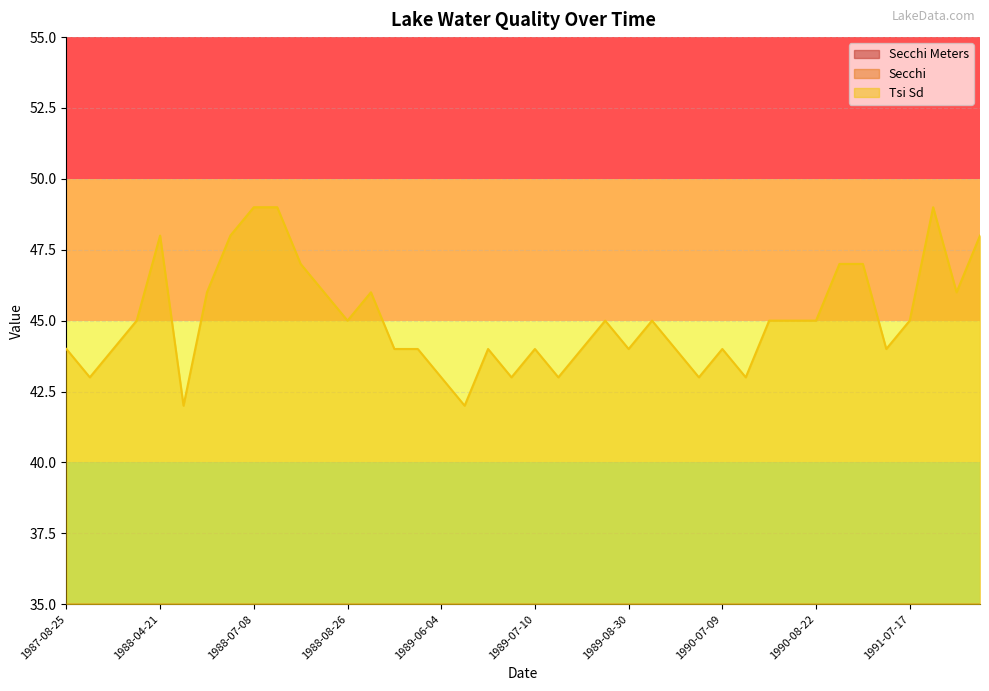

Reading right to left, list all the values displayed in this chart.

Secchi Meters: 1991-08-21=2.3	1991-08-09=2.6	1991-07-26=2.1	1991-07-17=2.7	1991-07-10=3.0	1990-09-20=2.4	1990-09-10=2.4	1990-08-22=2.7	1990-08-13=2.9	1990-07-31=2.7	1990-07-20=3.3	1990-07-09=3.0	1990-06-24=3.3	1990-06-14=3.0	1990-06-04=2.7	1989-08-30=3.0	1989-08-14=2.9	1989-07-31=3.0	1989-07-17=3.2	1989-07-10=3.0	1989-06-24=3.2	1989-06-16=3.0	1989-06-10=3.5	1989-06-04=3.3	1989-05-21=3.1	1989-05-13=3.0	1988-09-17=2.6	1988-08-26=2.7	1988-08-15=2.6	1988-07-30=2.4	1988-07-21=2.2	1988-07-08=2.1	1988-06-26=2.4	1988-06-15=2.6	1988-05-21=3.4	1988-04-21=2.4	1987-09-22=2.7	1987-09-02=3.0	1987-08-28=3.3	1987-08-25=3.0
Secchi: 1991-08-21=7.5	1991-08-09=8.5	1991-07-26=7.0	1991-07-17=9.0	1991-07-10=10.0	1990-09-20=8.0	1990-09-10=8.0	1990-08-22=9.0	1990-08-13=9.5	1990-07-31=9.0	1990-07-20=11.0	1990-07-09=10.0	1990-06-24=11.0	1990-06-14=10.0	1990-06-04=9.0	1989-08-30=10.0	1989-08-14=9.5	1989-07-31=10.0	1989-07-17=10.5	1989-07-10=10.0	1989-06-24=10.5	1989-06-16=10.0	1989-06-10=11.5	1989-06-04=11.0	1989-05-21=10.2	1989-05-13=9.8	1988-09-17=8.5	1988-08-26=9.0	1988-08-15=8.5	1988-07-30=8.0	1988-07-21=7.2	1988-07-08=7.0	1988-06-26=7.8	1988-06-15=8.5	1988-05-21=11.2	1988-04-21=7.8	1987-09-22=9.0	1987-09-02=10.0	1987-08-28=10.8	1987-08-25=9.8
Tsi Sd: 1991-08-21=48.0	1991-08-09=46.0	1991-07-26=49.0	1991-07-17=45.0	1991-07-10=44.0	1990-09-20=47.0	1990-09-10=47.0	1990-08-22=45.0	1990-08-13=45.0	1990-07-31=45.0	1990-07-20=43.0	1990-07-09=44.0	1990-06-24=43.0	1990-06-14=44.0	1990-06-04=45.0	1989-08-30=44.0	1989-08-14=45.0	1989-07-31=44.0	1989-07-17=43.0	1989-07-10=44.0	1989-06-24=43.0	1989-06-16=44.0	1989-06-10=42.0	1989-06-04=43.0	1989-05-21=44.0	1989-05-13=44.0	1988-09-17=46.0	1988-08-26=45.0	1988-08-15=46.0	1988-07-30=47.0	1988-07-21=49.0	1988-07-08=49.0	1988-06-26=48.0	1988-06-15=46.0	1988-05-21=42.0	1988-04-21=48.0	1987-09-22=45.0	1987-09-02=44.0	1987-08-28=43.0	1987-08-25=44.0